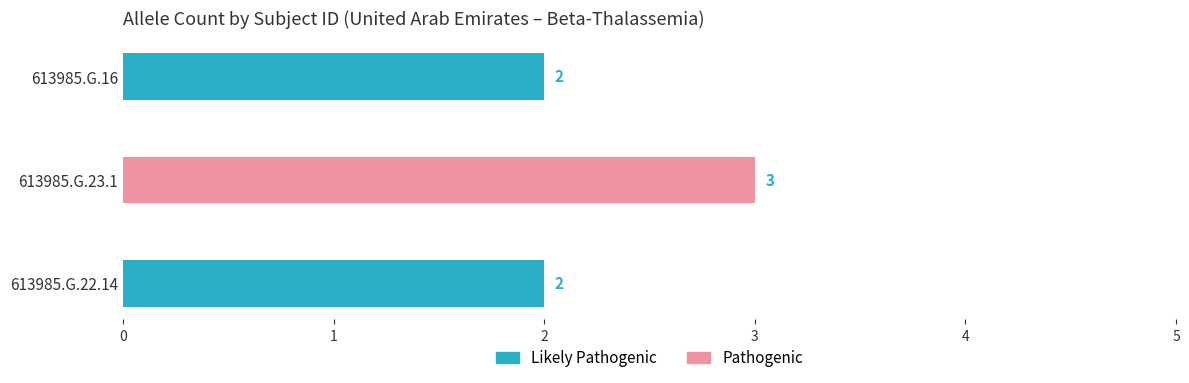

What is the sum of the values at 613985.G.16 and 613985.G.23.1?

5